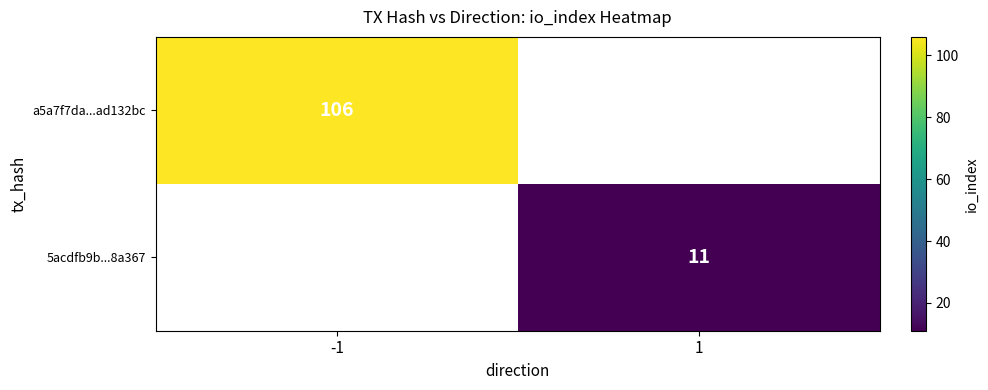

The value of 5acdfb9b...8a367 at 1 is 11. True or false?

True